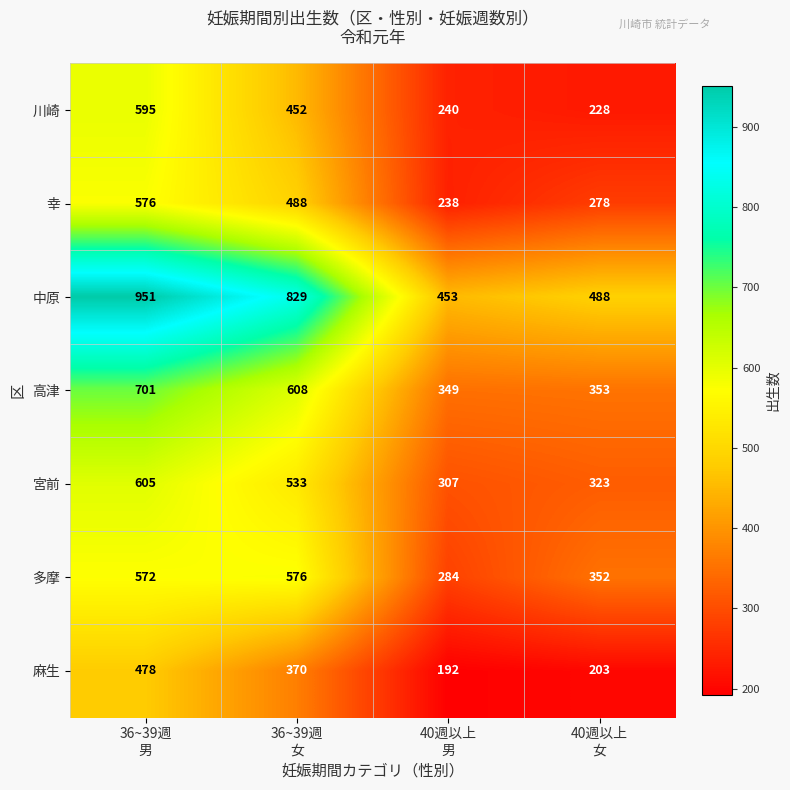

What is the difference between the highest and lowest values at 36~39週
男?

473